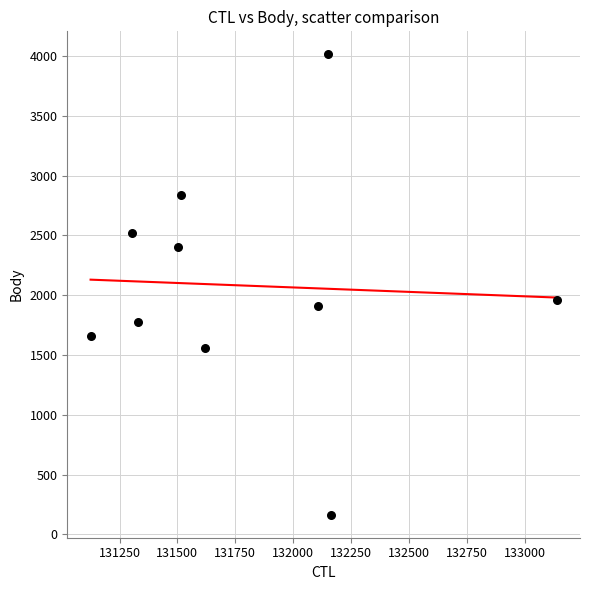

What is the average Y value?

2080